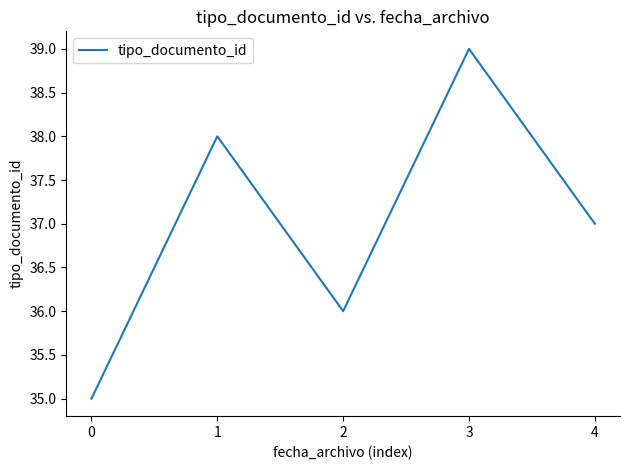

How many values are below 37?

2